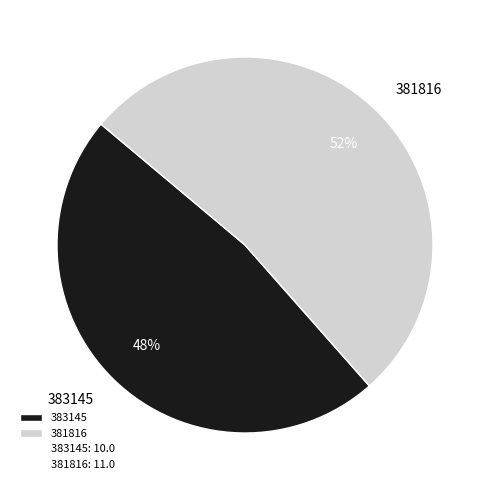

Which slice is the smallest?

383145